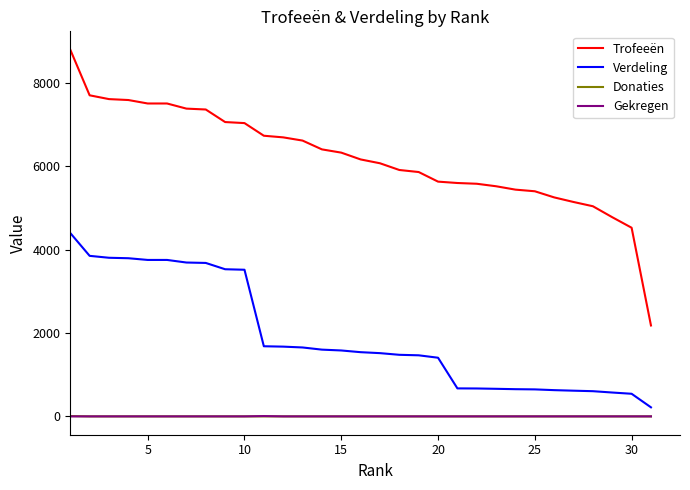

What is the lowest value of the Verdeling series?

217